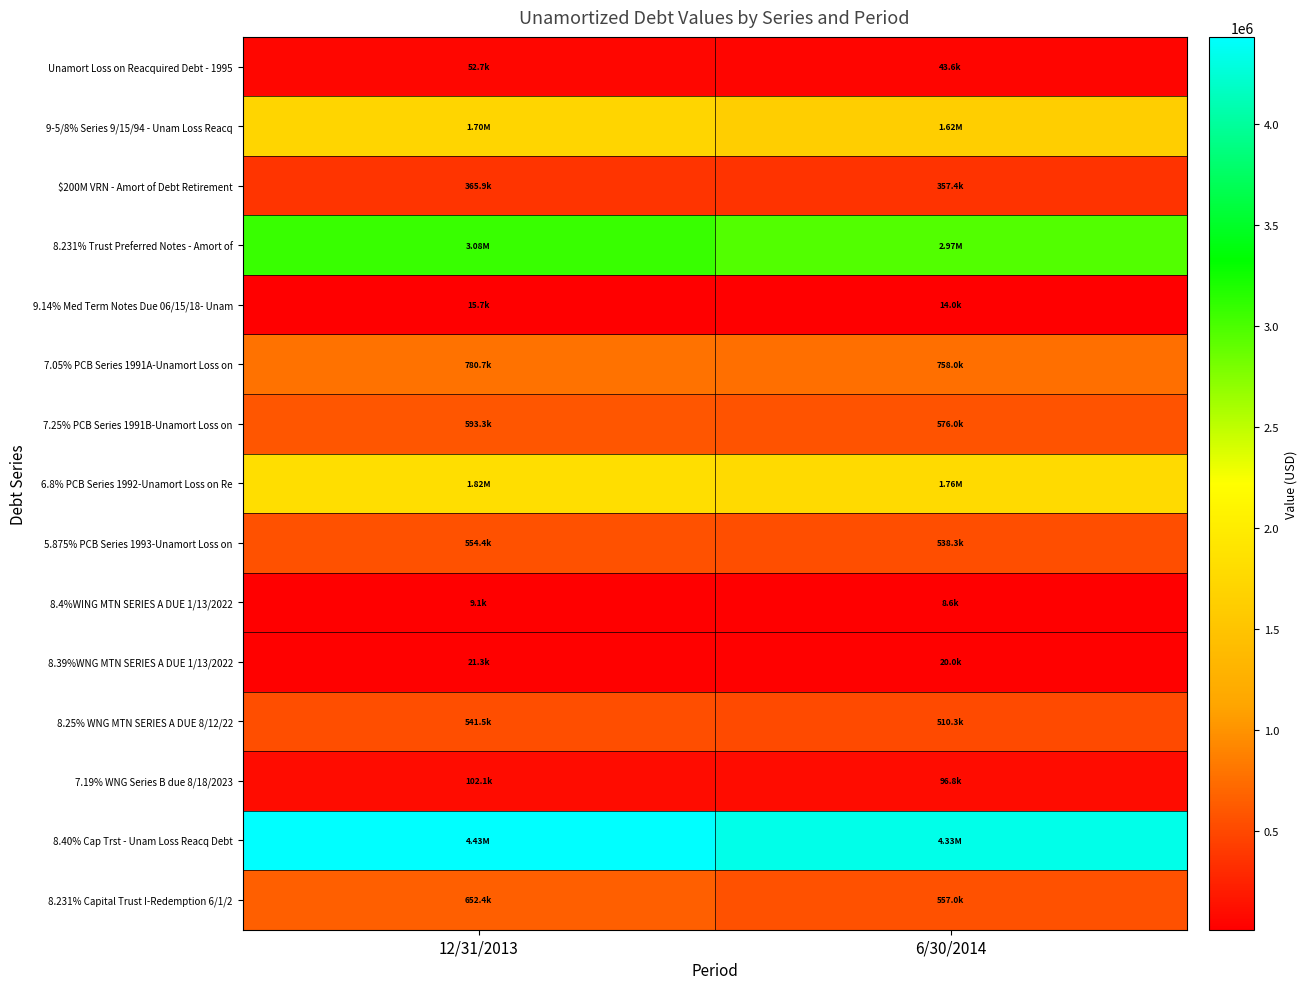

List the series in order of their peak value, highest first.

8.40% Cap Trst - Unam Loss Reacq Debt, 8.231% Trust Preferred Notes - Amort of, 6.8% PCB Series 1992-Unamort Loss on Re, 9-5/8% Series 9/15/94 - Unam Loss Reacq, 7.05% PCB Series 1991A-Unamort Loss on, 8.231% Capital Trust I-Redemption 6/1/2, 7.25% PCB Series 1991B-Unamort Loss on, 5.875% PCB Series 1993-Unamort Loss on, 8.25% WNG MTN SERIES A DUE 8/12/22, $200M VRN - Amort of Debt Retirement, 7.19% WNG Series B due 8/18/2023, Unamort Loss on Reacquired Debt - 1995, 8.39%WNG MTN SERIES A DUE 1/13/2022, 9.14% Med Term Notes Due 06/15/18- Unam, 8.4%WING MTN SERIES A DUE 1/13/2022